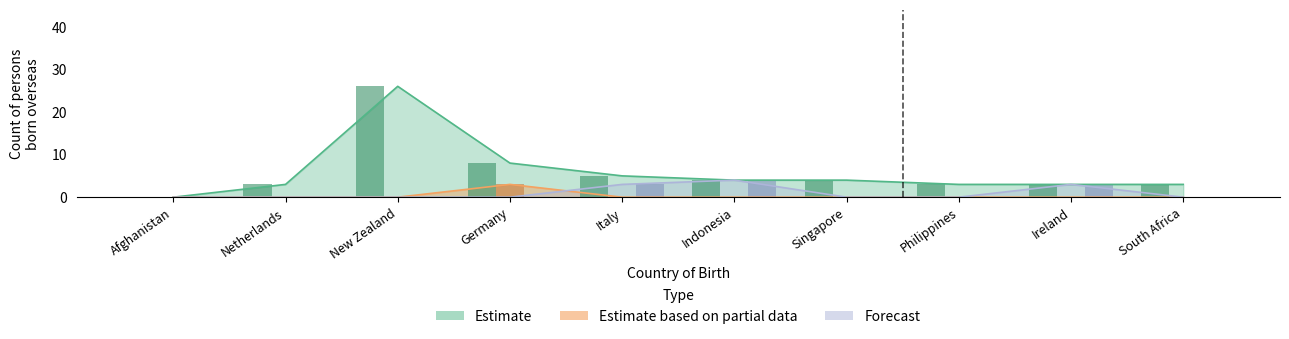

What is the label of the 4th bar from the left?

Germany